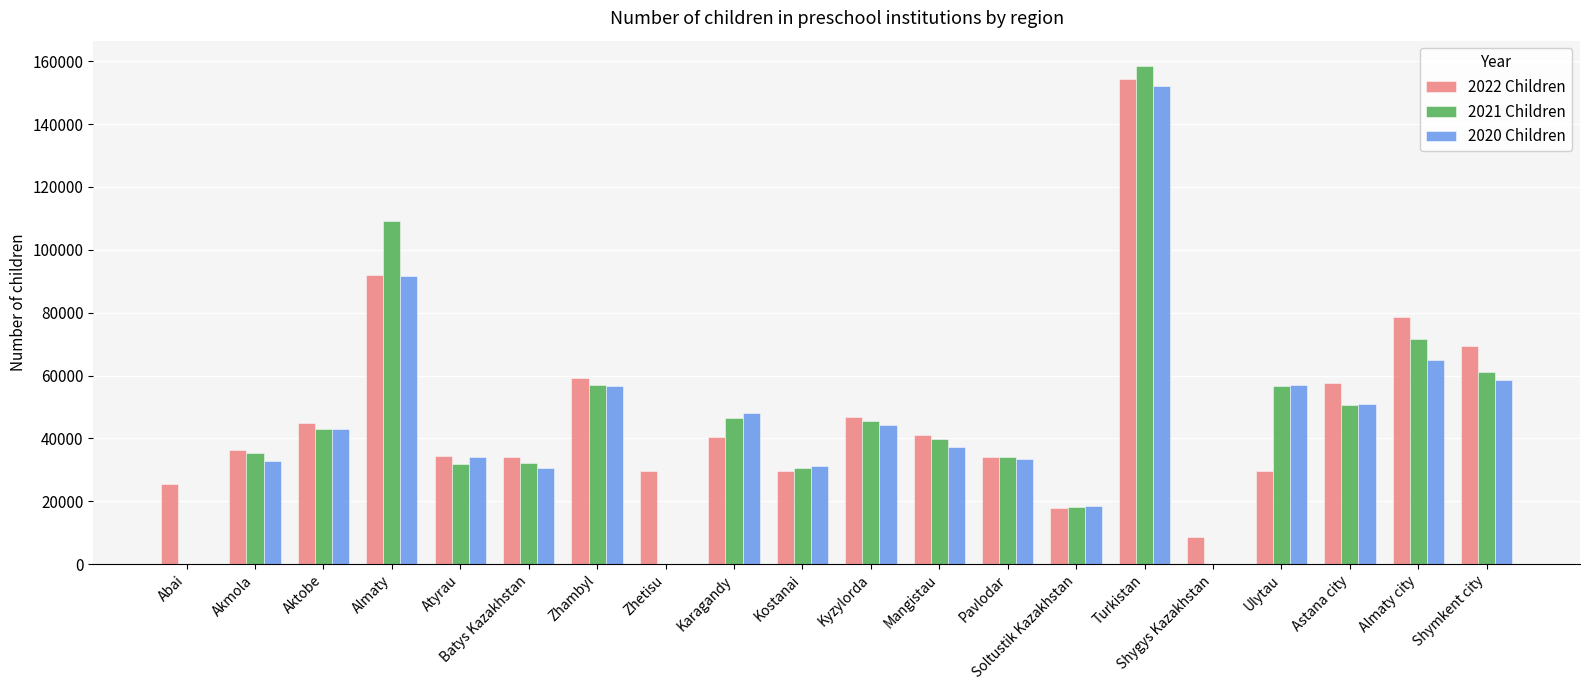

What is the average value of the 2022 Children series?

48260